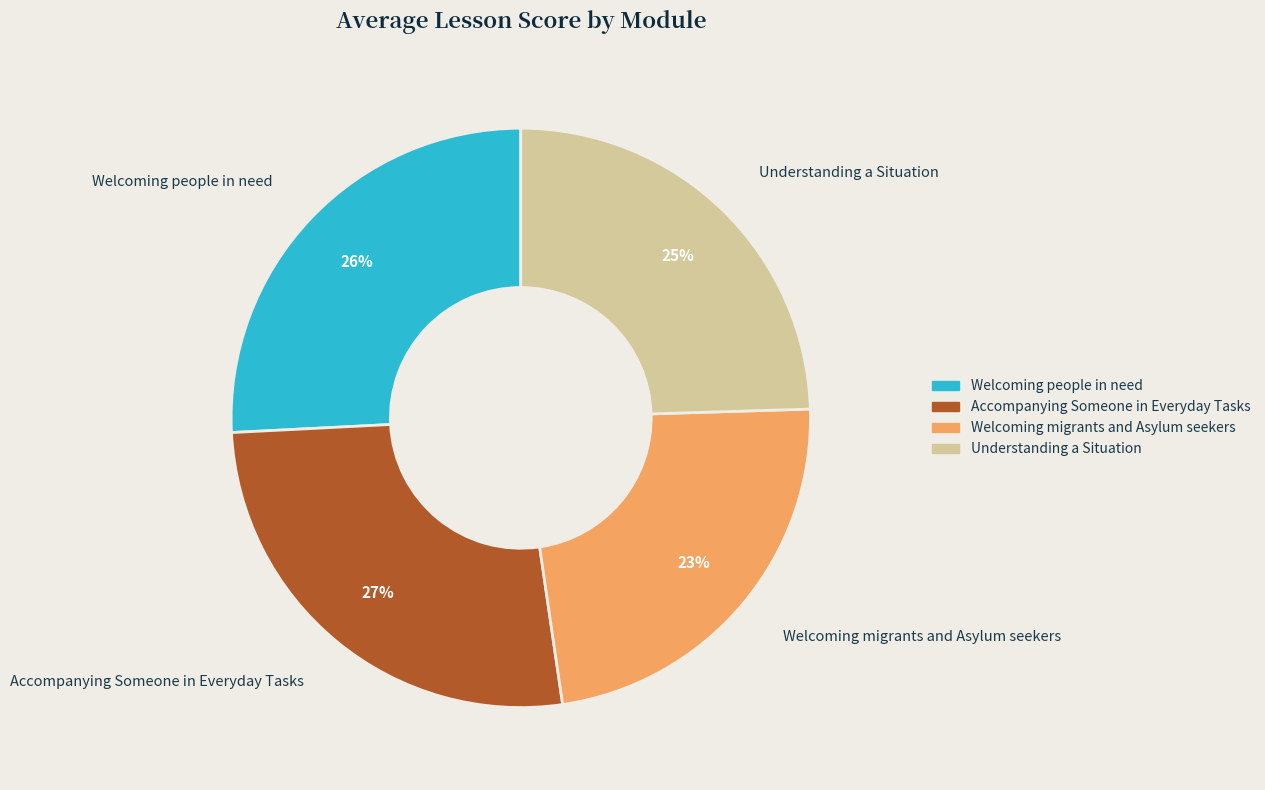

Is it true that Welcoming people in need is 25% of the pie?

True